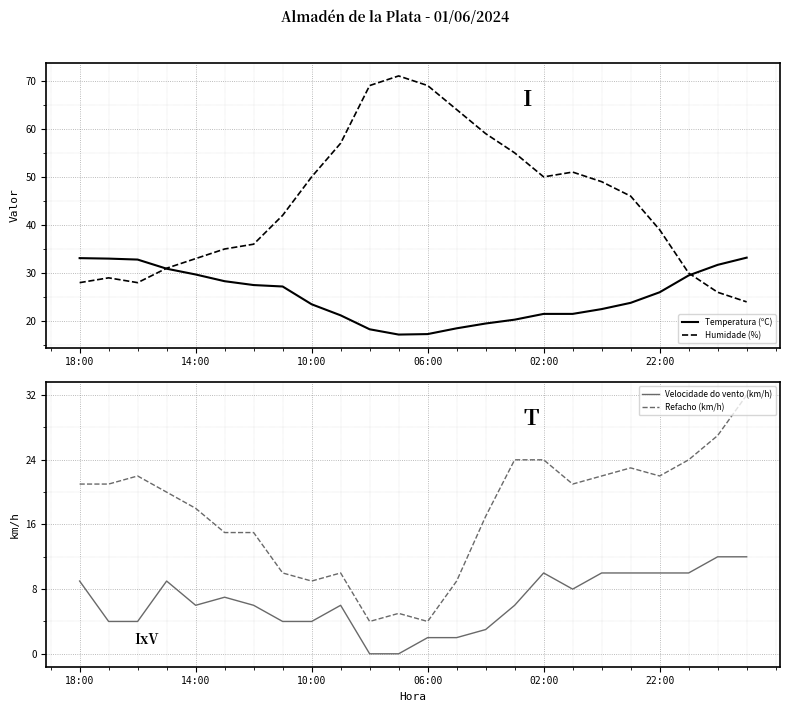

True or false: Humidade (%) and Temperatura (ºC) cross at least once.

True